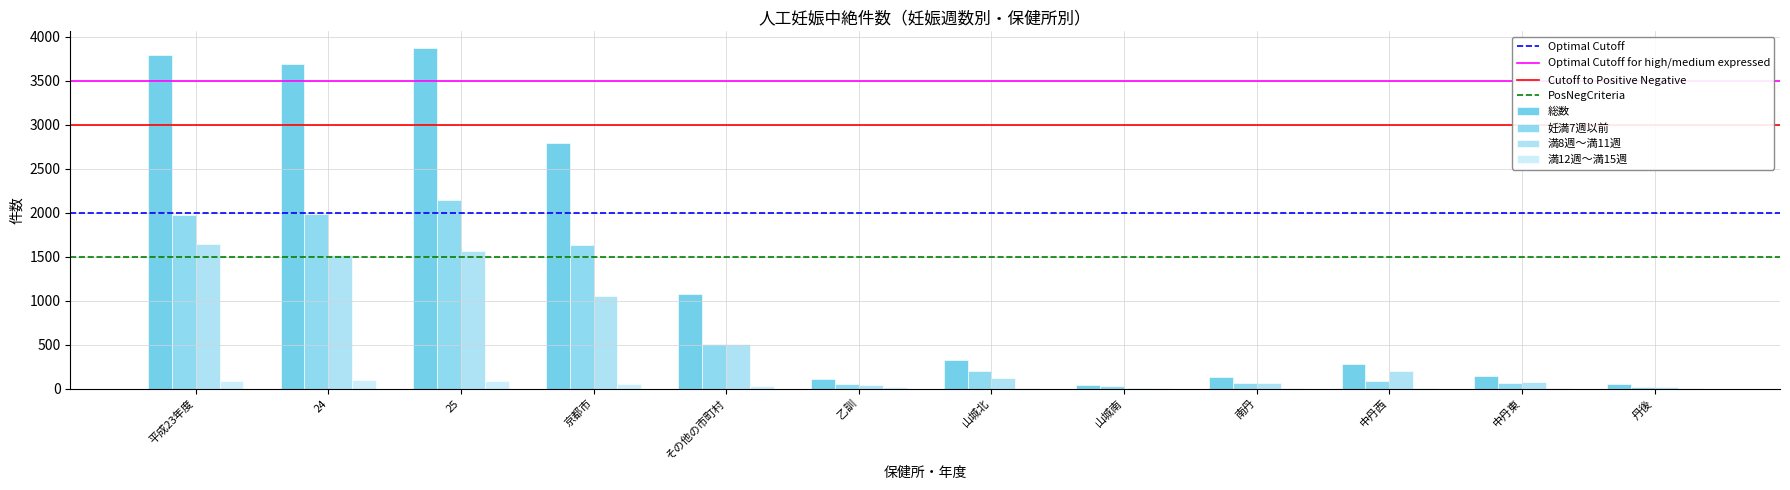

What is the sum of the 満8週～満11週 values at 乙訓 and 25?

1600